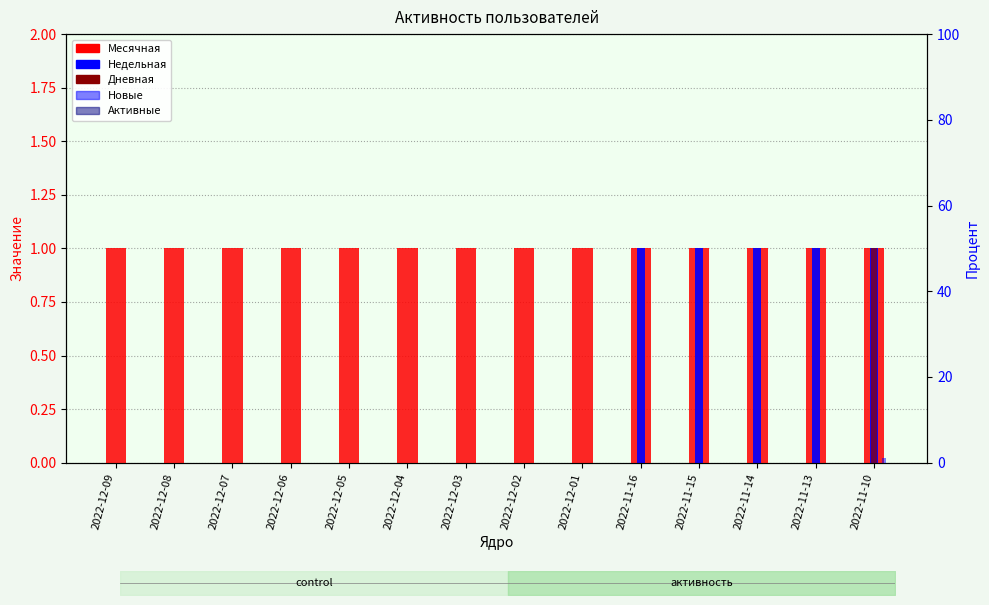

List the labels in order of Новые value, largest first.

2022-11-10, 2022-12-09, 2022-12-08, 2022-12-07, 2022-12-06, 2022-12-05, 2022-12-04, 2022-12-03, 2022-12-02, 2022-12-01, 2022-11-16, 2022-11-15, 2022-11-14, 2022-11-13